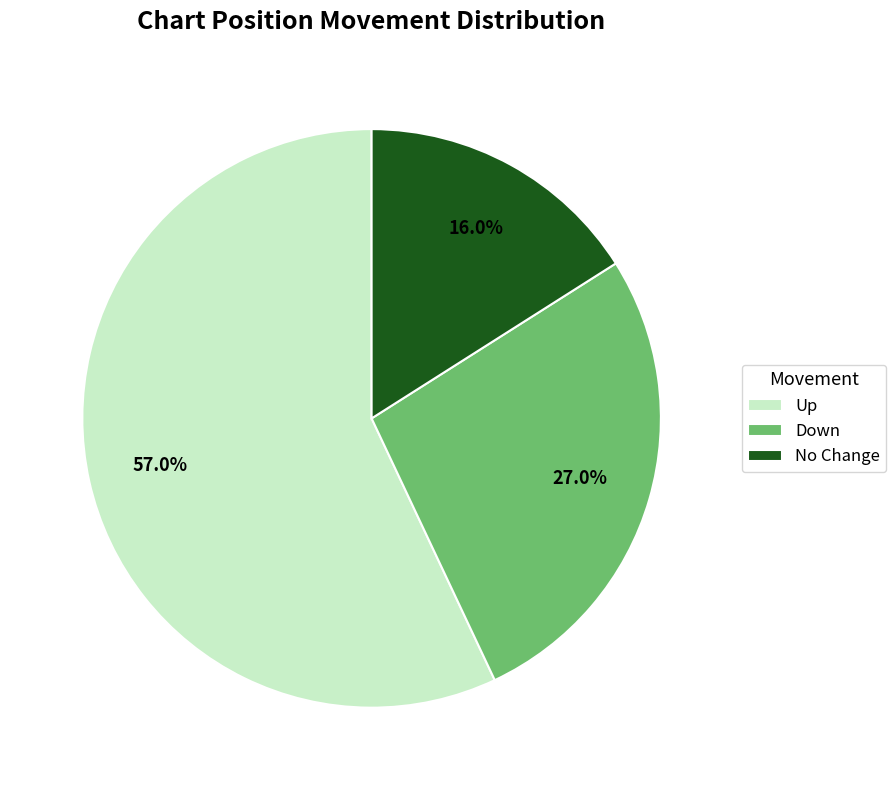

What portion of the pie excludes Down?

73.0%